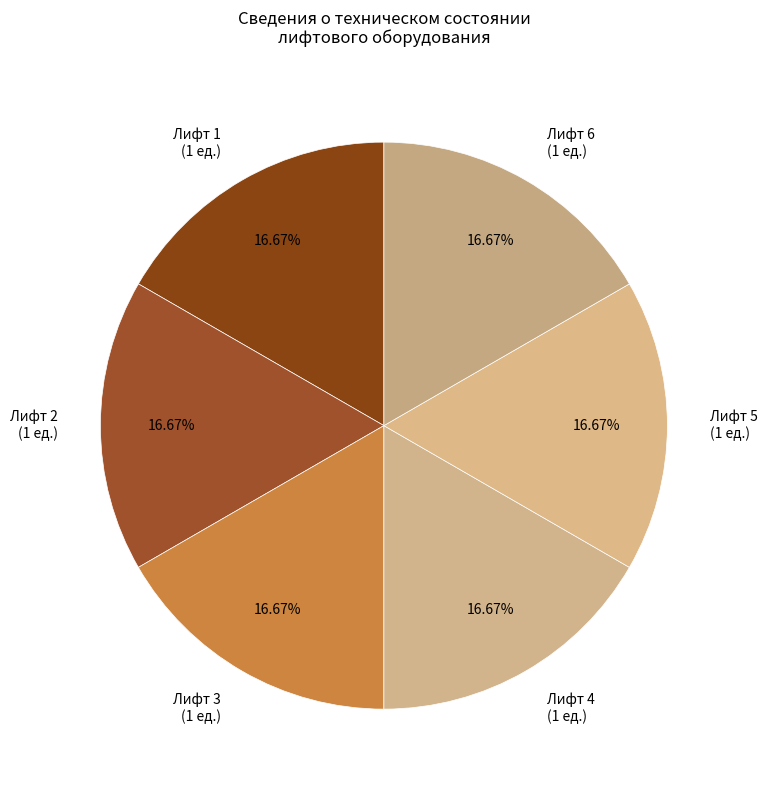

What is the ratio of the value at Лифт 5 (1 ед.) to the value at Лифт 4 (1 ед.)?

1.0